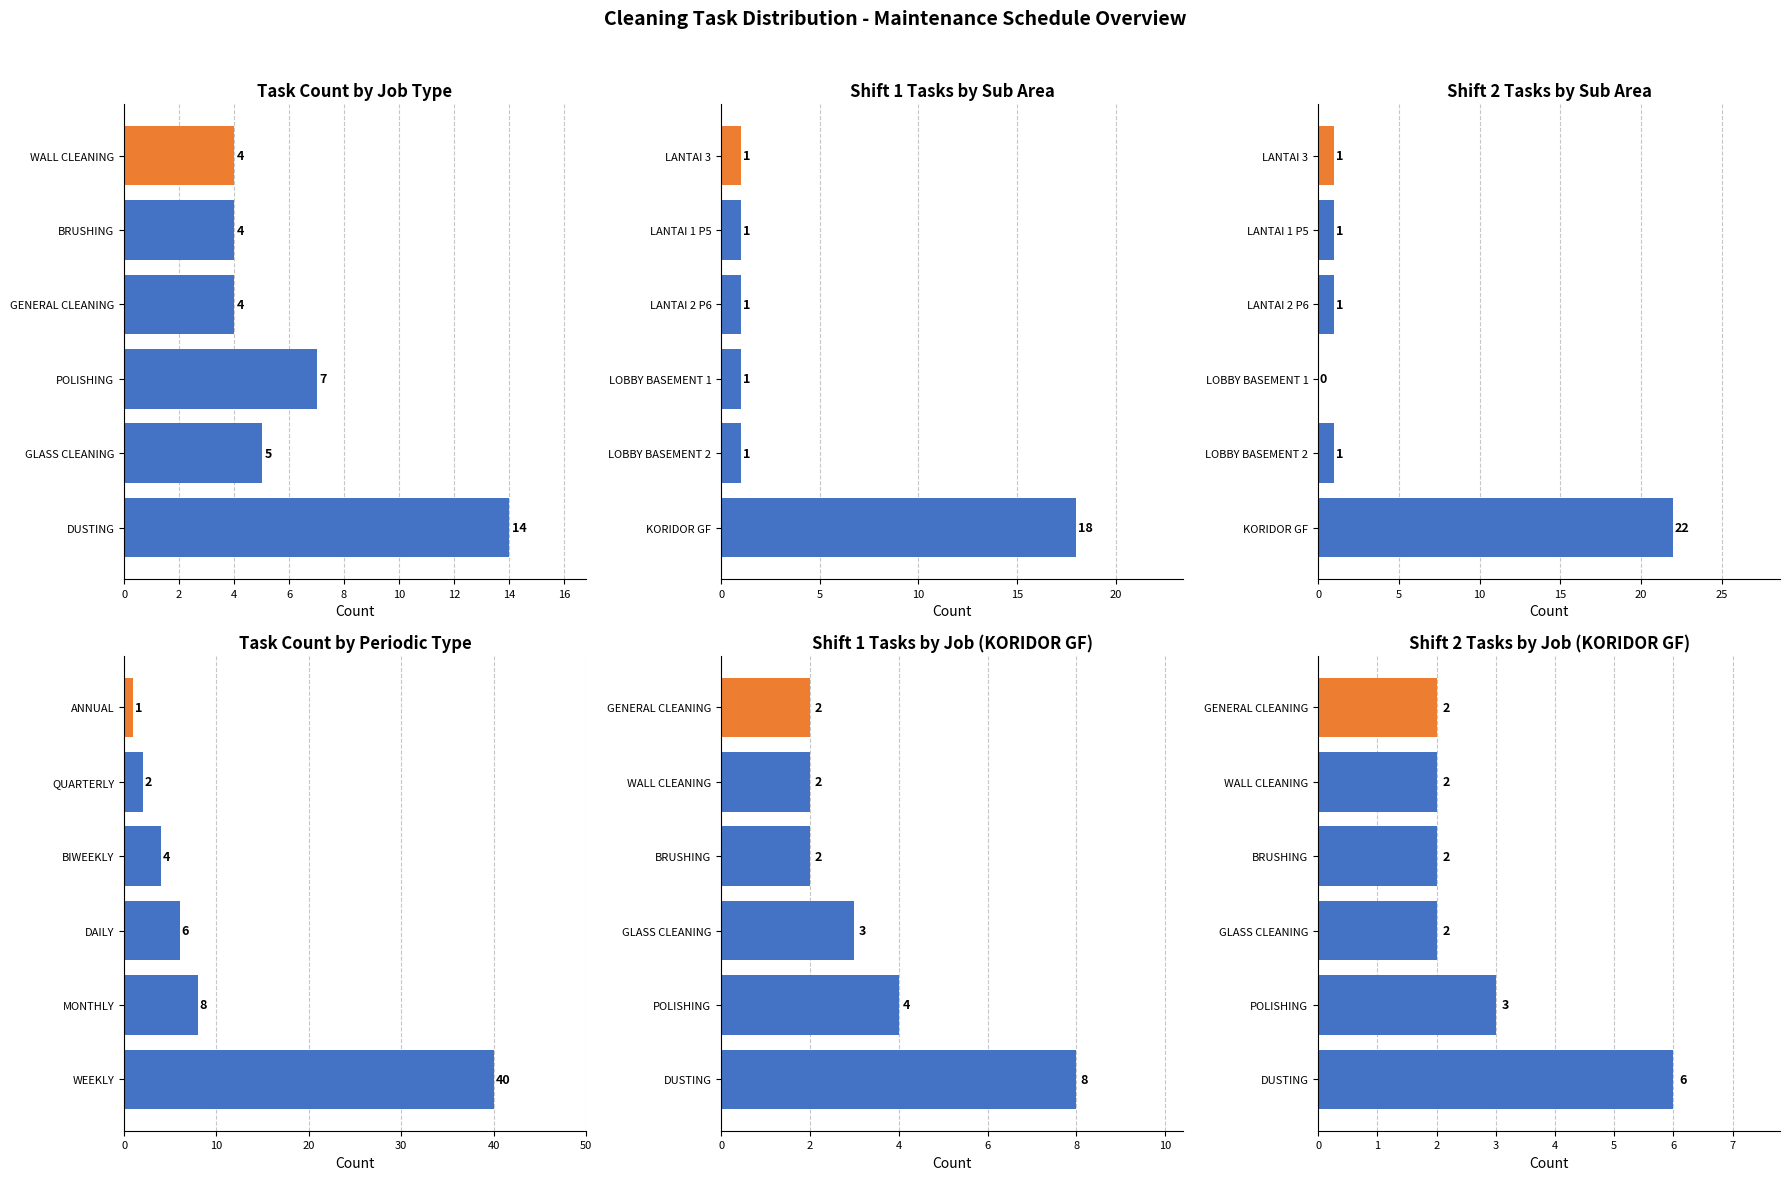

How many data points in Periodic Type are less than 6?

3